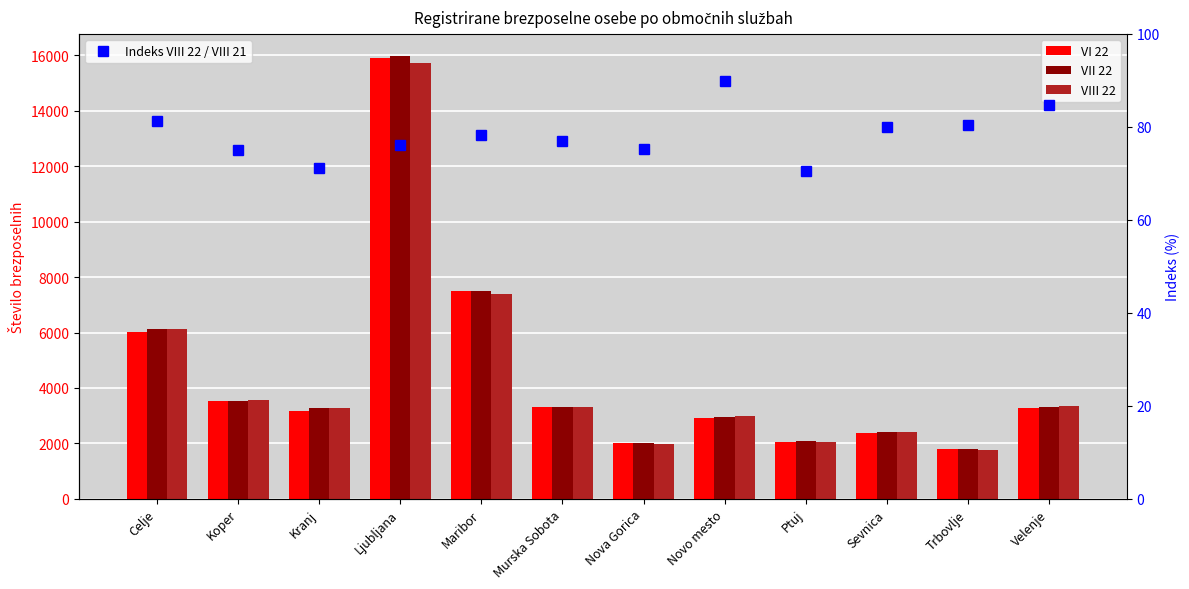

Rank the series by their maximum value, from highest to lowest.

VII 22, VI 22, VIII 22, Indeks VIII 22 / VIII 21